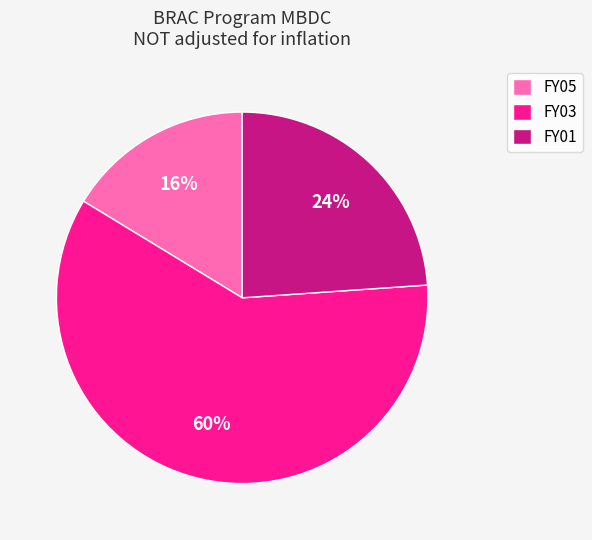

Combined, do FY01 and FY05 account for over 50%?

No